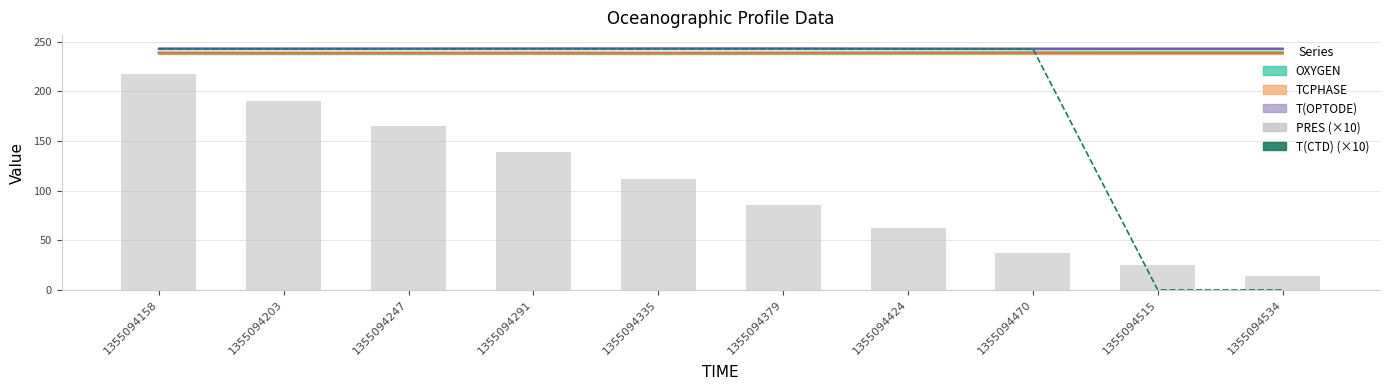

Is the value of T(CTD) (×10) at 1355094424 greater than the value of PRES (×10) at 1355094379?

Yes